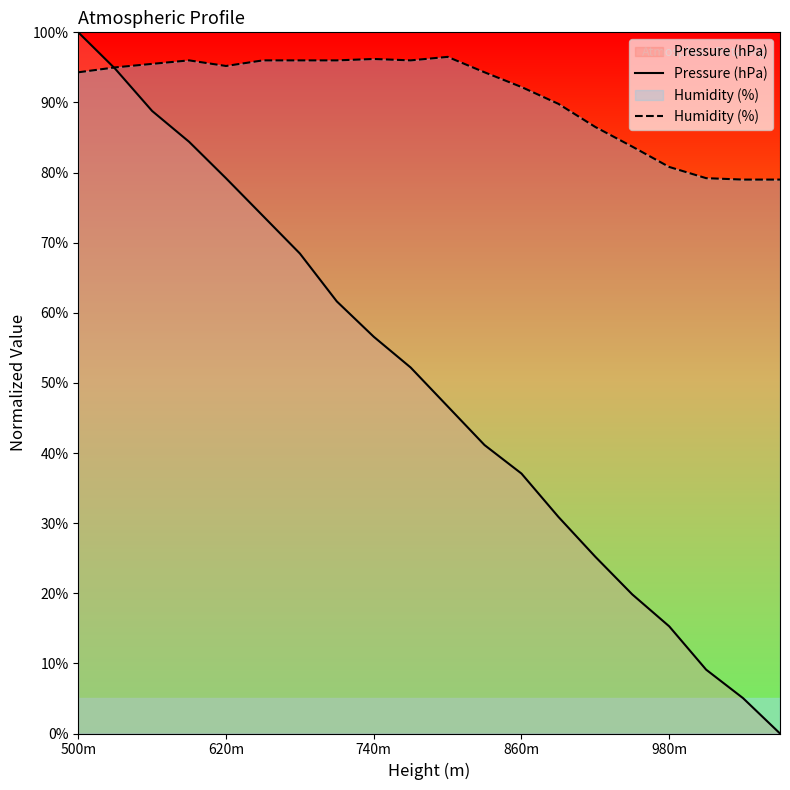

Rank the series by their average value, from highest to lowest.

Humidity (%), Pressure (hPa)